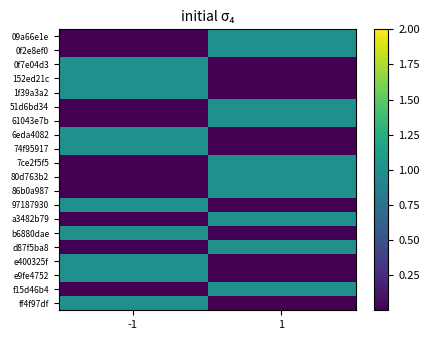

At which category is the sum across all series the highest?

-1